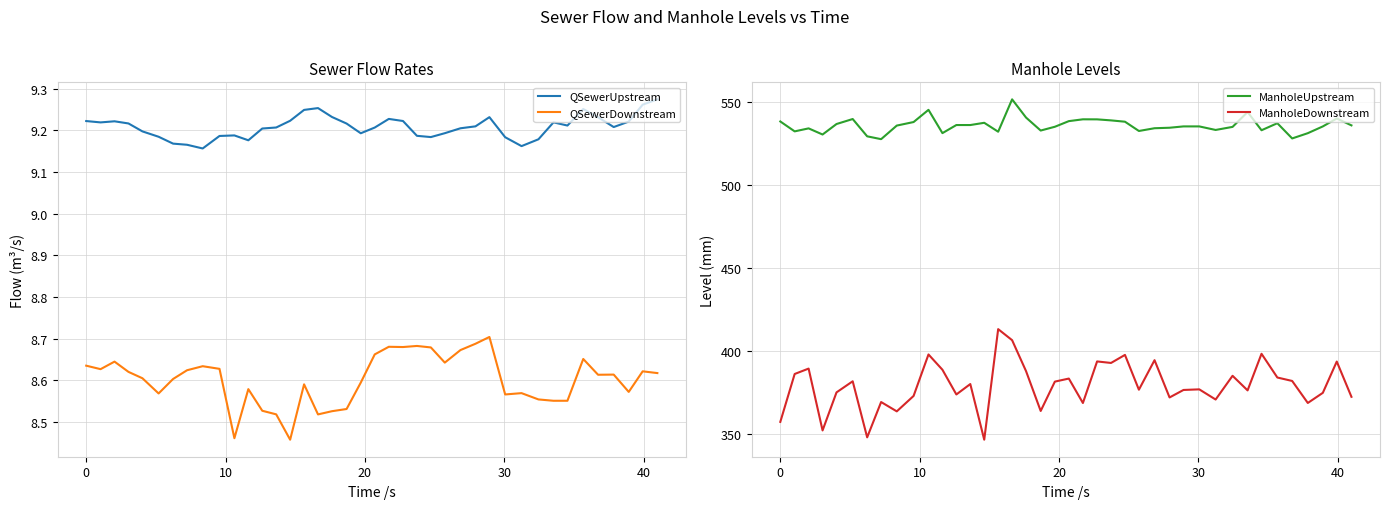

What is the average value of the QSewerUpstream series?

9.2